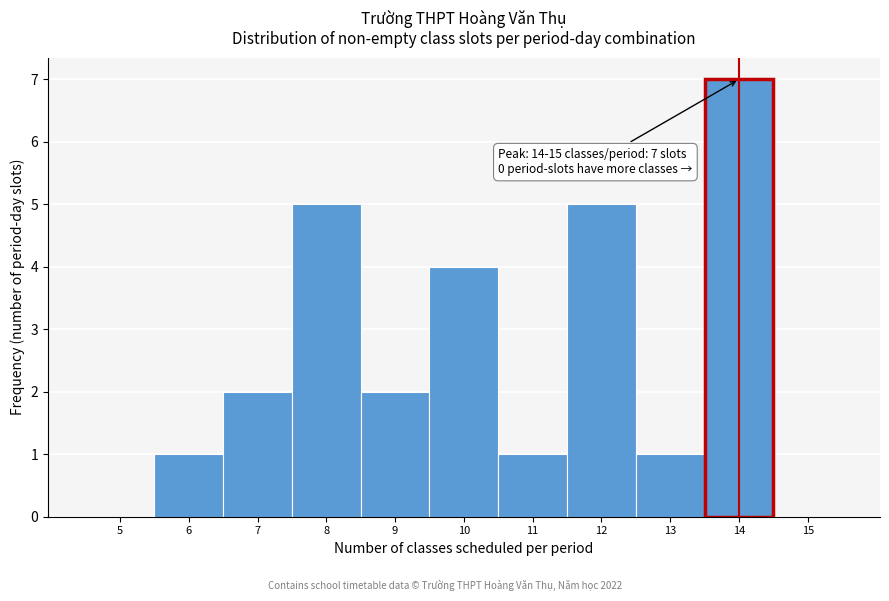

Reading left to right, extract all data points from this chart.

5=0	6=1	7=2	8=5	9=2	10=4	11=1	12=5	13=1	14=7	15=0